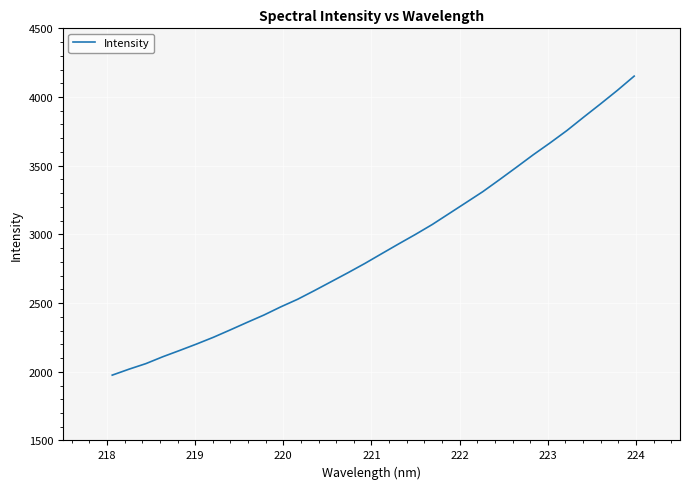

What is the smallest value displayed?

1975.5